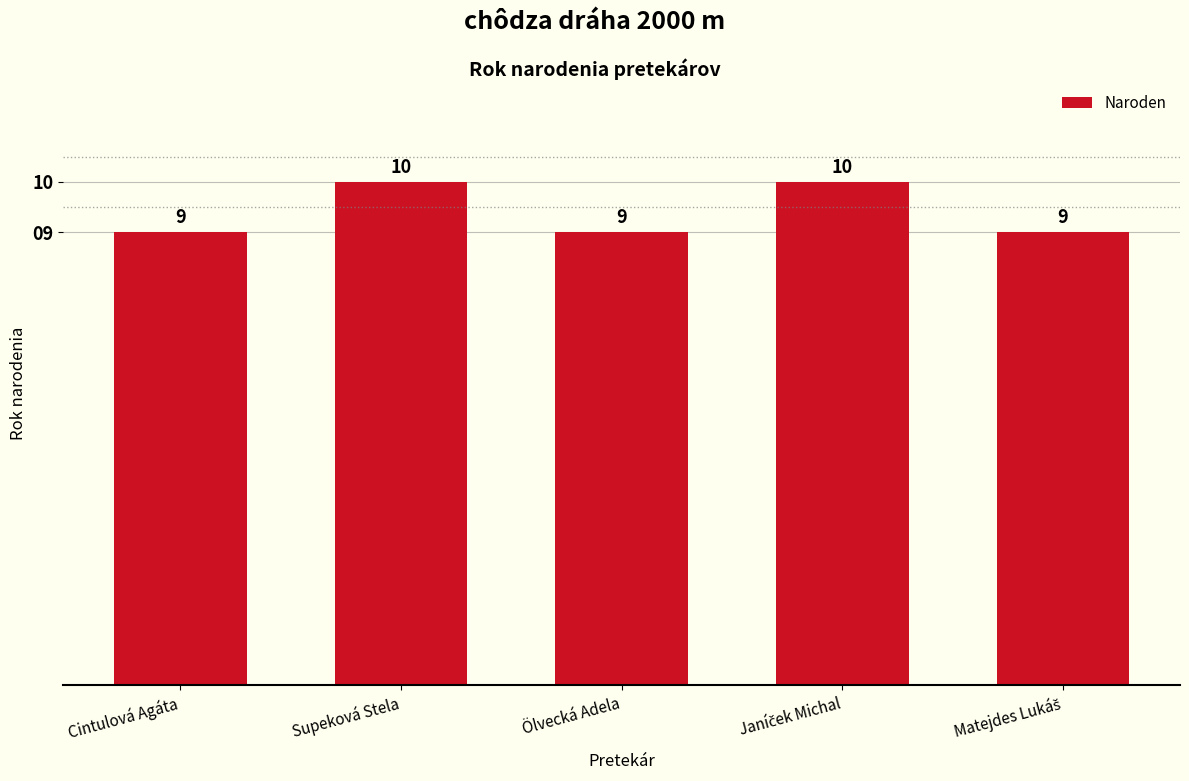

What is the value of the 3rd bar from the left?

9